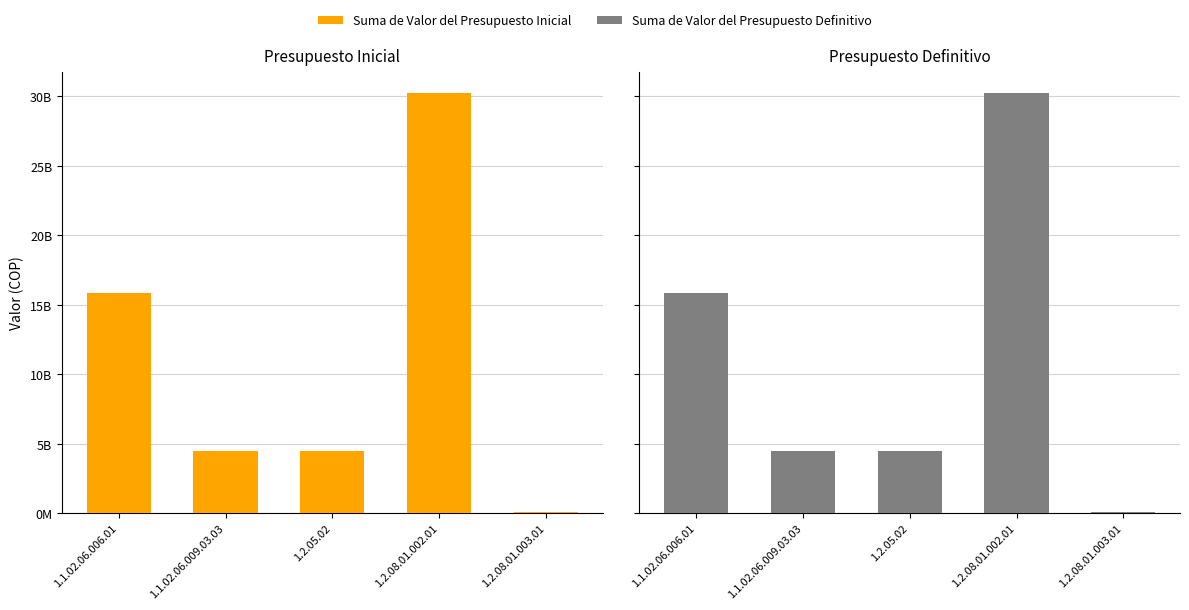

What is the difference between the Suma de Valor del Presupuesto Definitivo values at 1.1.02.06.006.01 and 1.2.05.02?

11356587186.0